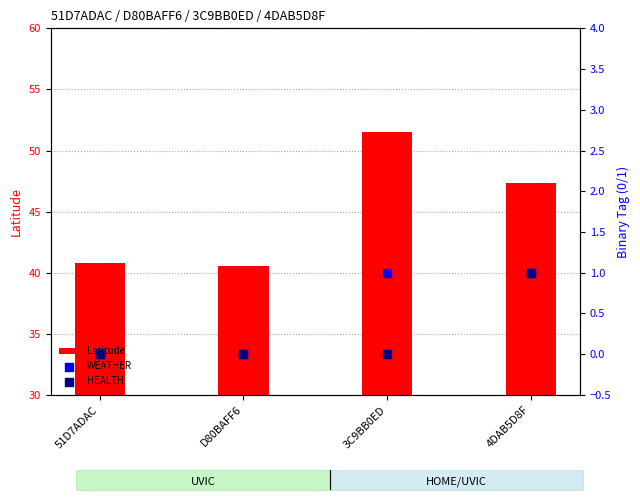

Which series reaches the minimum Y coordinate?

WEATHER